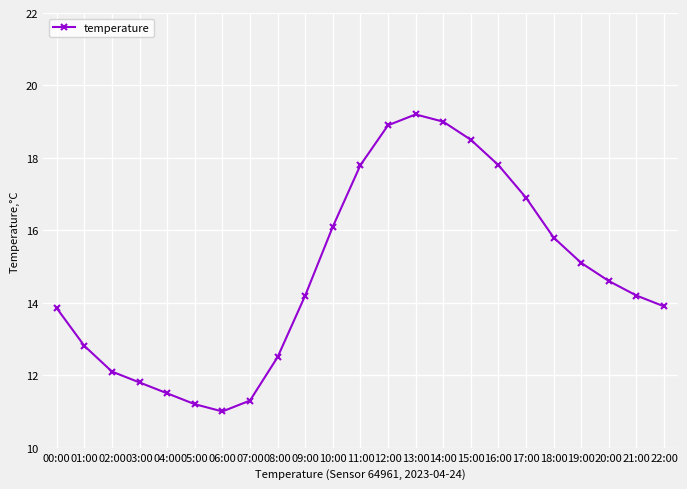

Which has a higher value, 13:00 or 02:00?

13:00